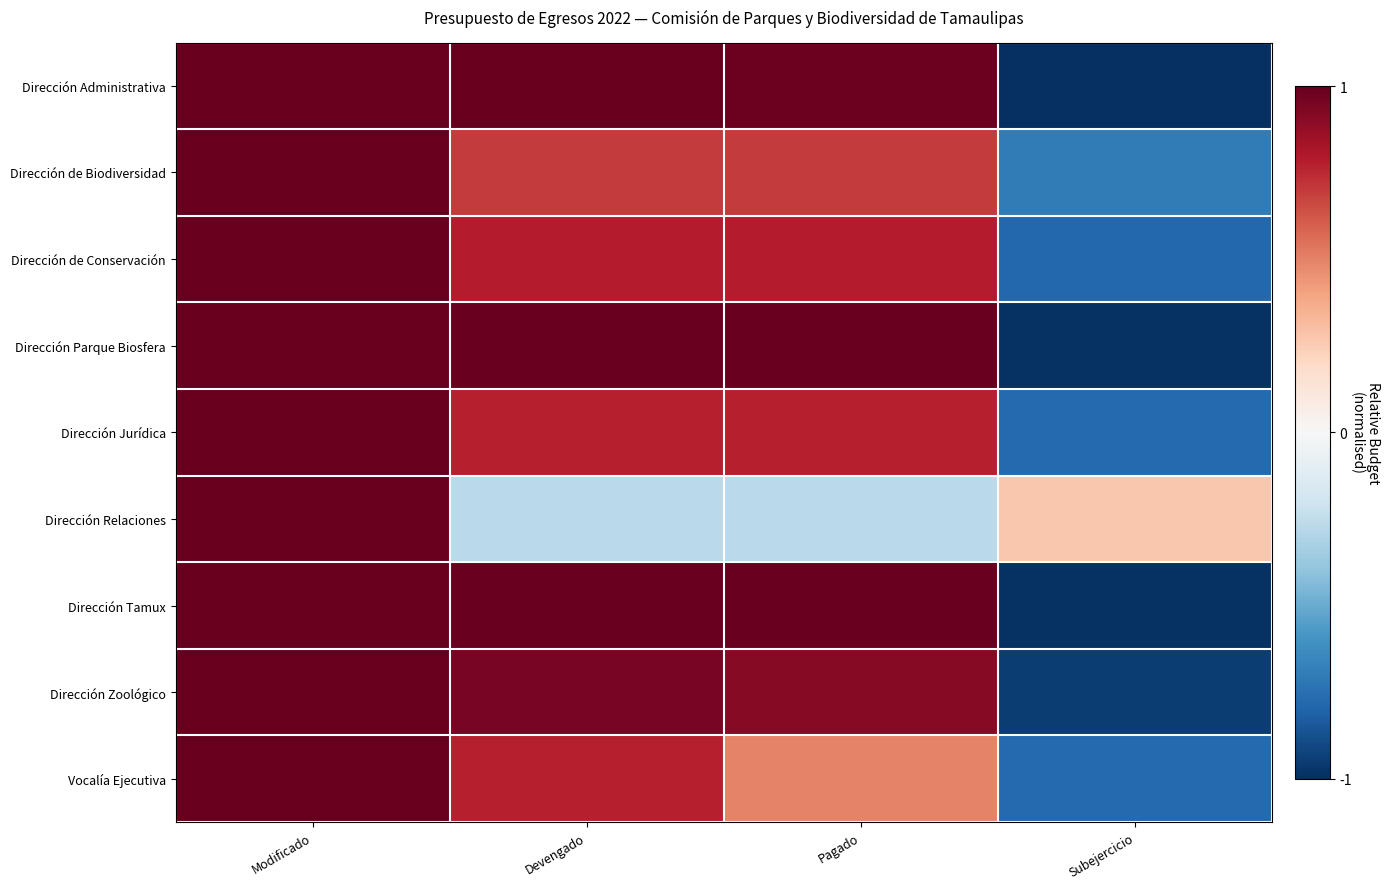

Reading right to left, extract all data points from this chart.

Dirección Administrativa: Subejercicio=-1.0	Pagado=1.0	Devengado=1.0	Modificado=1.0
Dirección de Biodiversidad: Subejercicio=-0.7	Pagado=0.7	Devengado=0.7	Modificado=1.0
Dirección de Conservación: Subejercicio=-0.8	Pagado=0.8	Devengado=0.8	Modificado=1.0
Dirección Parque Biosfera: Subejercicio=-1.0	Pagado=1.0	Devengado=1.0	Modificado=1.0
Dirección Jurídica: Subejercicio=-0.8	Pagado=0.8	Devengado=0.8	Modificado=1.0
Dirección Relaciones: Subejercicio=0.3	Pagado=-0.3	Devengado=-0.3	Modificado=1.0
Dirección Tamux: Subejercicio=-1.0	Pagado=1.0	Devengado=1.0	Modificado=1.0
Dirección Zoológico: Subejercicio=-1.0	Pagado=0.9	Devengado=1.0	Modificado=1.0
Vocalía Ejecutiva: Subejercicio=-0.8	Pagado=0.5	Devengado=0.8	Modificado=1.0